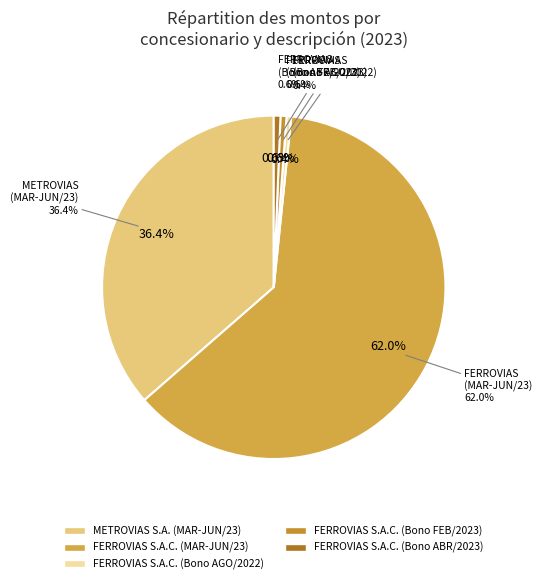

Is FERROVIAS S.A.C. (MAR-JUN/23) the majority of the pie?

Yes